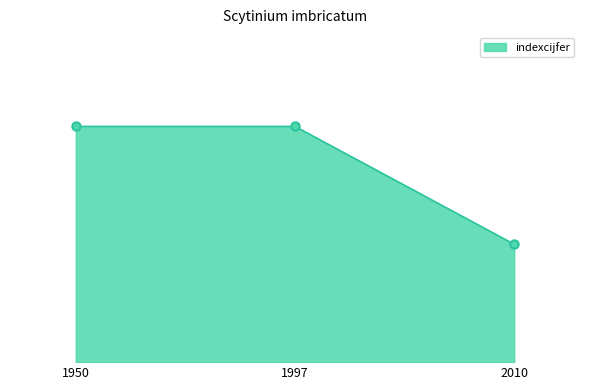

What is the difference between the values at 1950 and 2010?

3